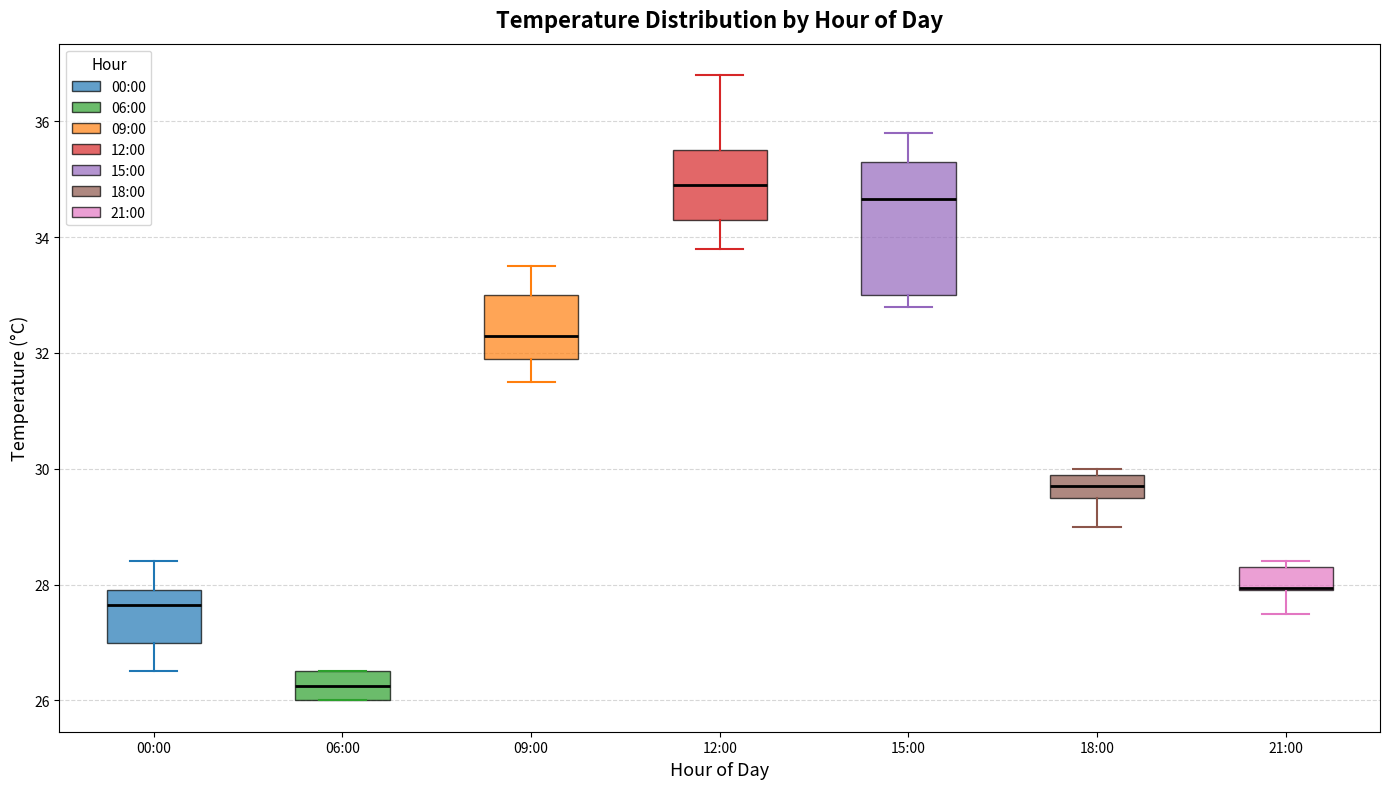

Where is the upper edge of the box for 06:00 on the y-axis? The values are not printed on the chart, so give them approximately, as read against the axis.

26.6